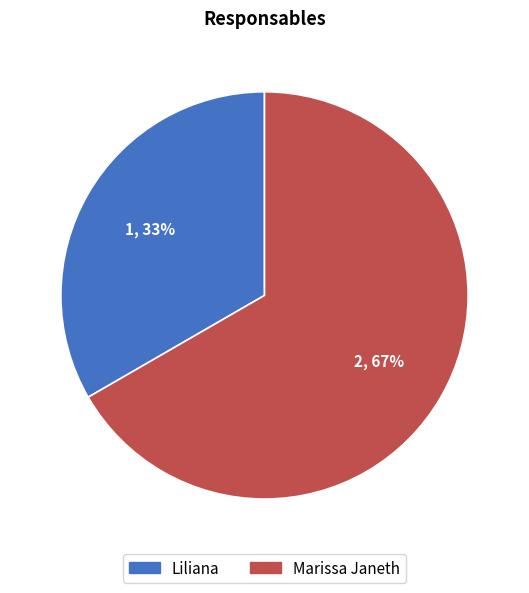

To the nearest percent, what percentage of the pie is Marissa Janeth?

67%